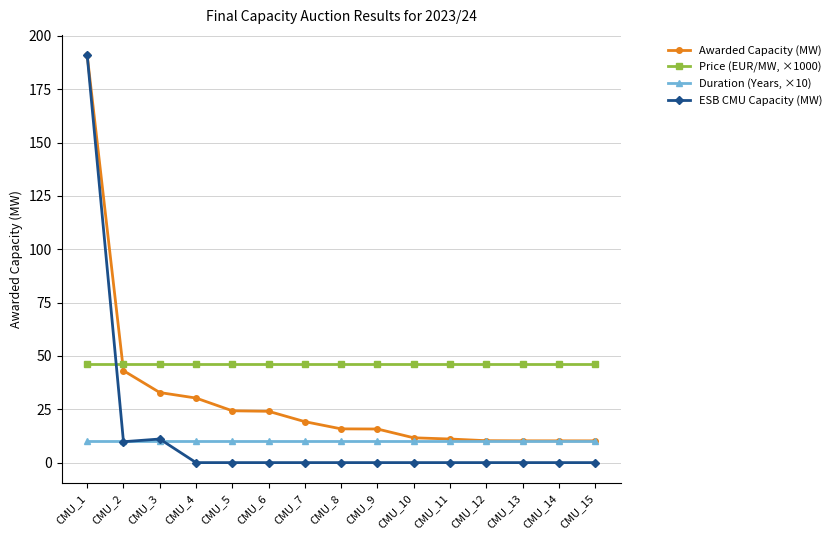

At which label does ESB CMU Capacity (MW) reach its peak?

CMU_1